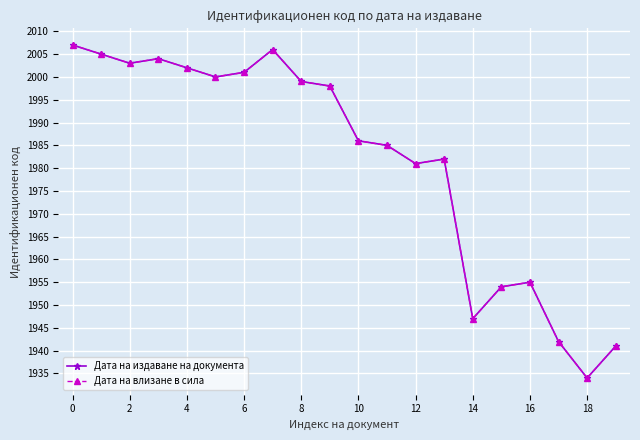

Does the chart have visible grid lines?

Yes